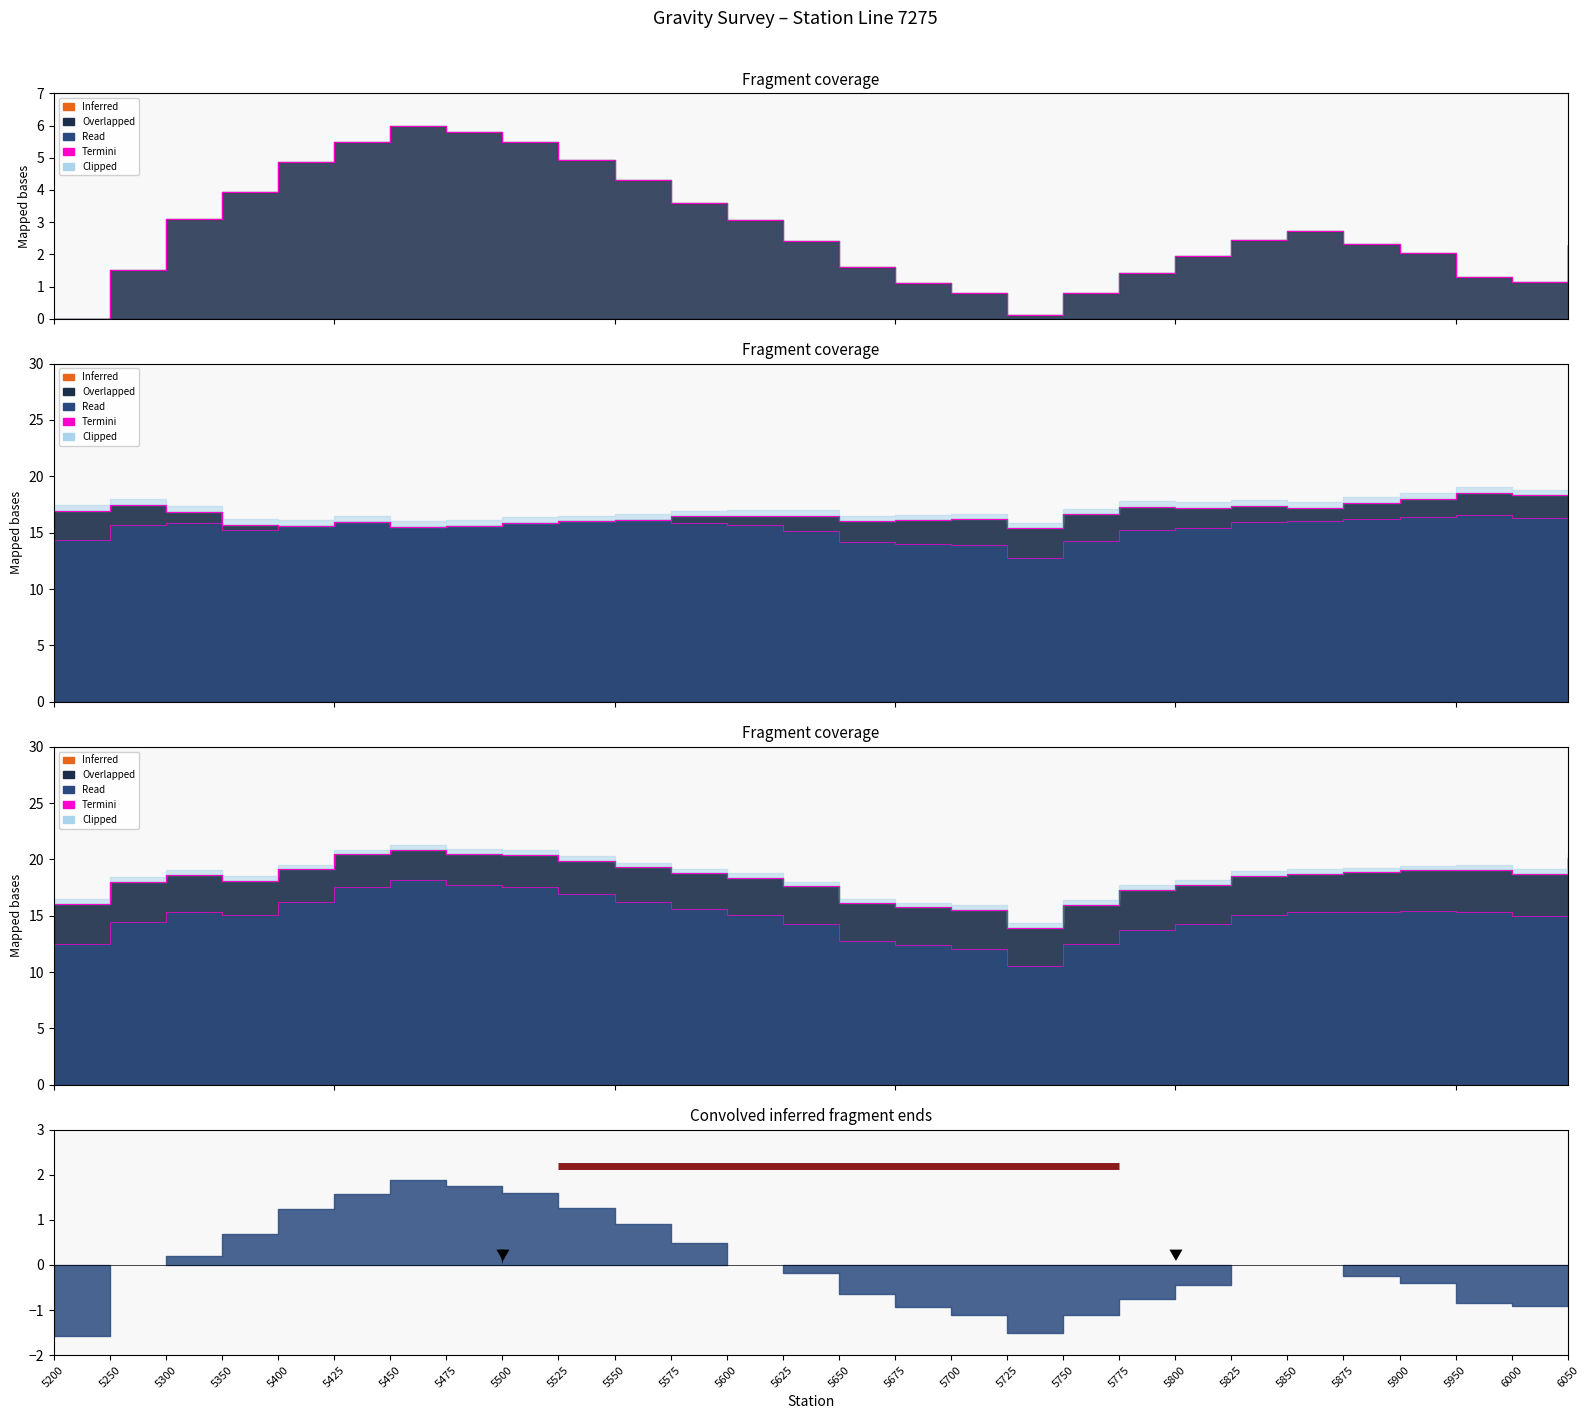

Which category has the highest value across all series?

5450